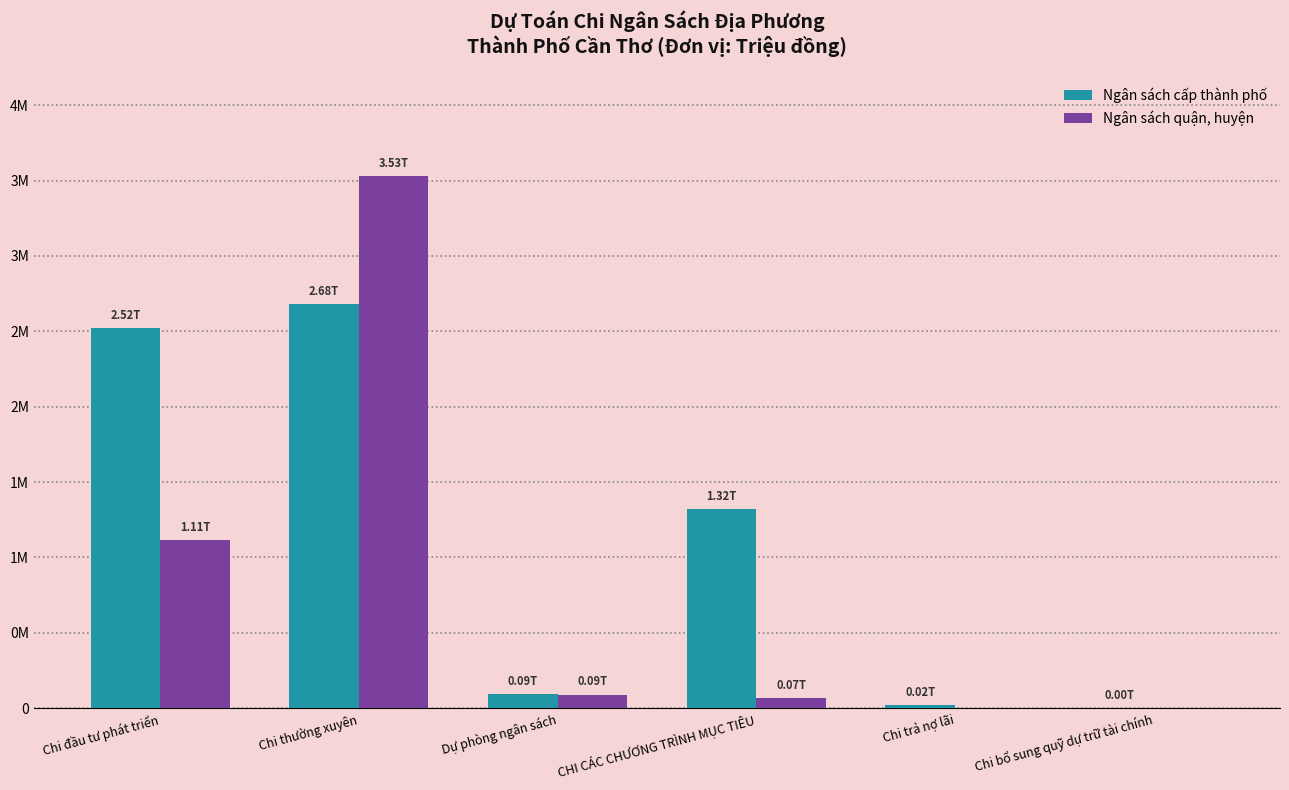

What is the label of the 3rd bar from the left?

Dự phòng ngân sách